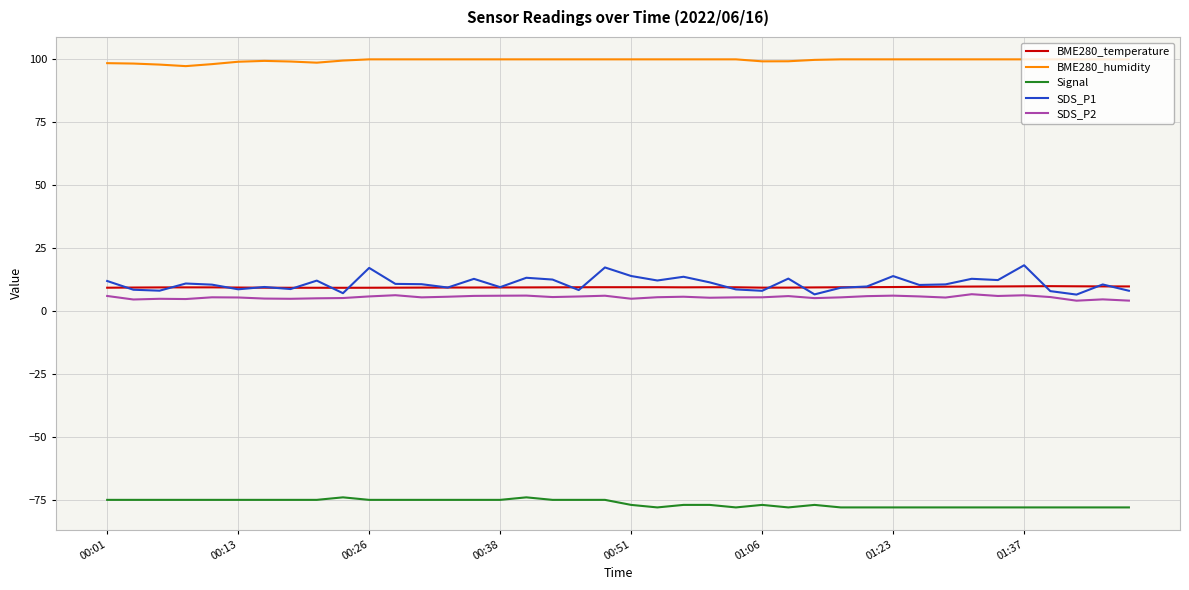

True or false: SDS_P2 and Signal cross at least once.

False